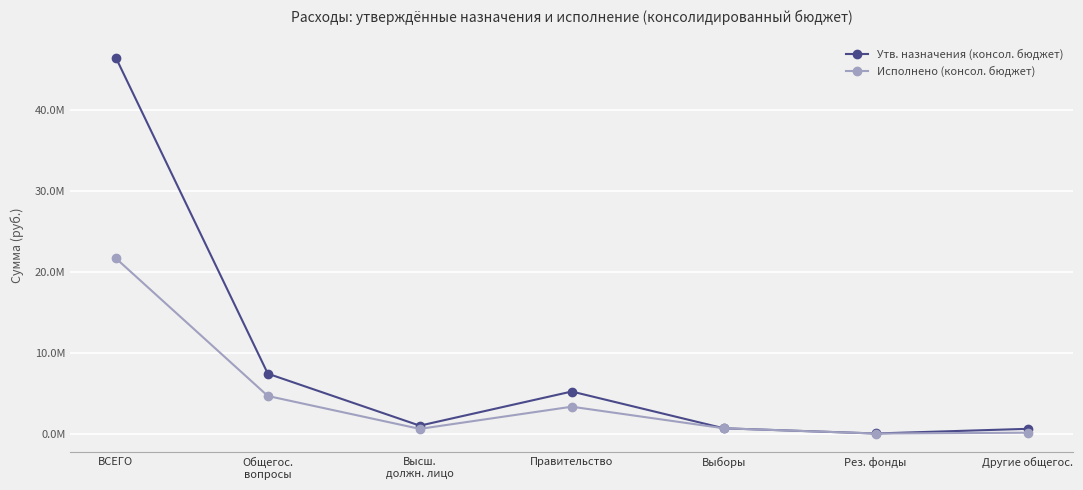

What is the average value of the Исполнено (консол. бюджет) series?

4414154.1